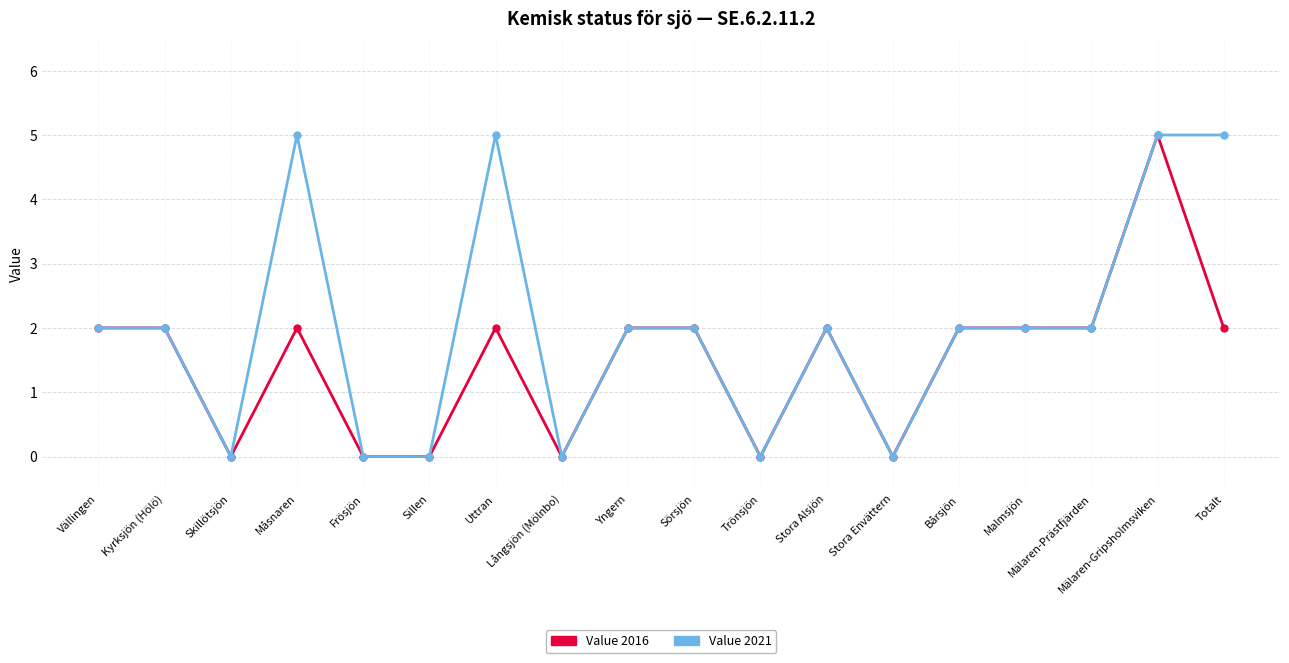

How many lines are shown in the chart?

2